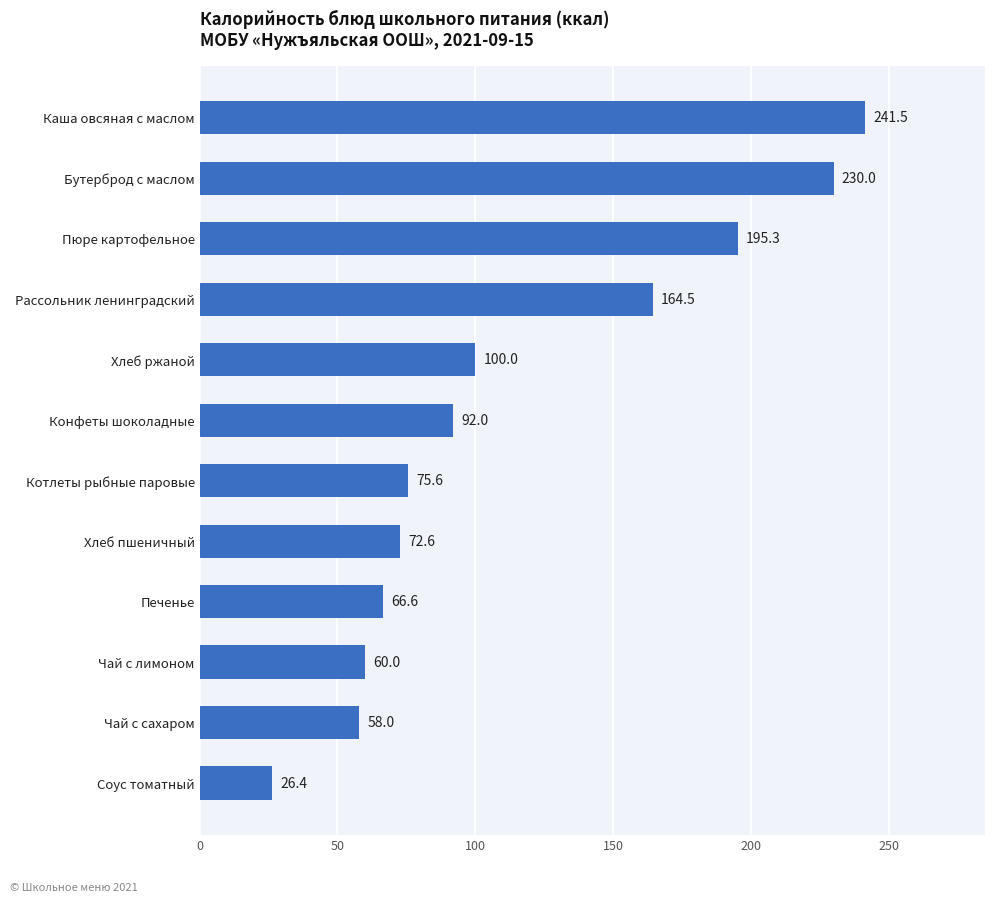

Rank the categories by value from highest to lowest.

Каша овсяная с маслом, Бутерброд с маслом, Пюре картофельное, Рассольник ленинградский, Хлеб ржаной, Конфеты шоколадные, Котлеты рыбные паровые, Хлеб пшеничный, Печенье, Чай с лимоном, Чай с сахаром, Соус томатный